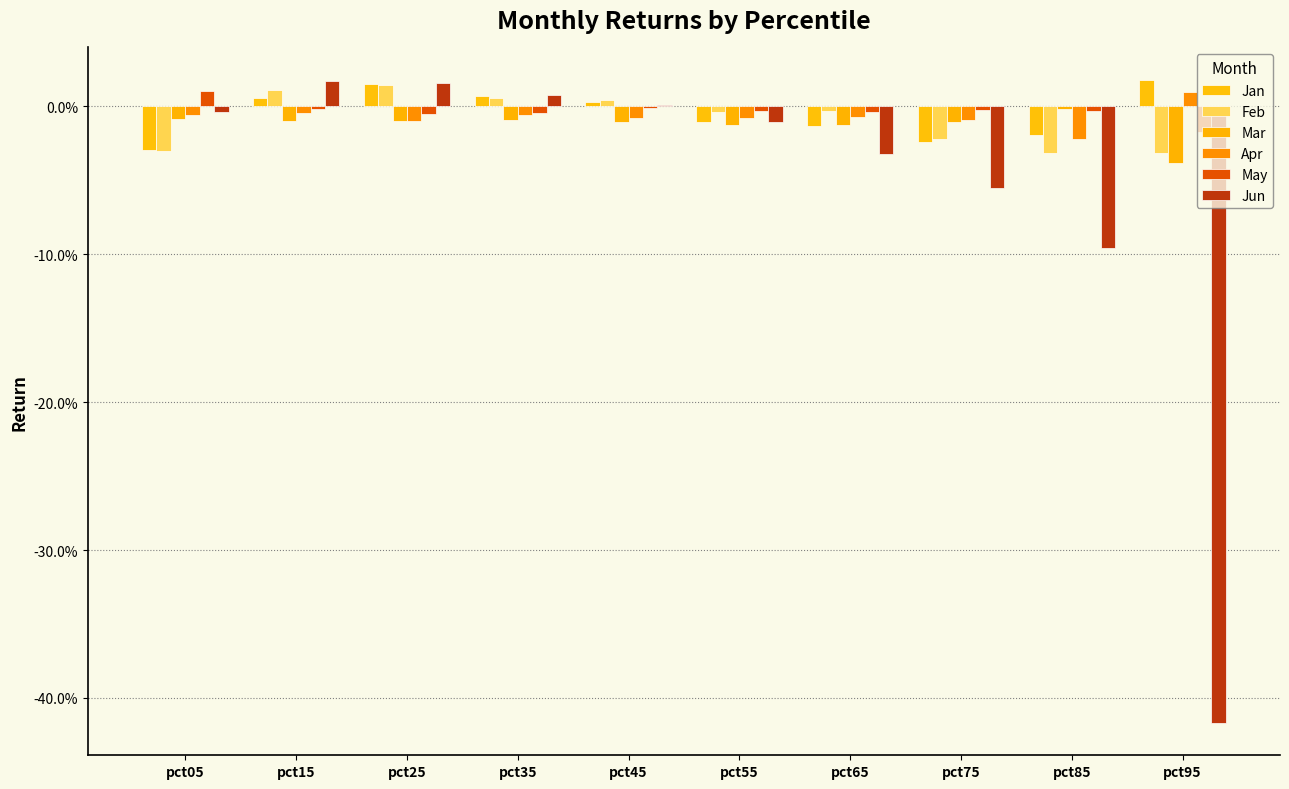

True or false: May has a value of -0.0 at pct45.

False